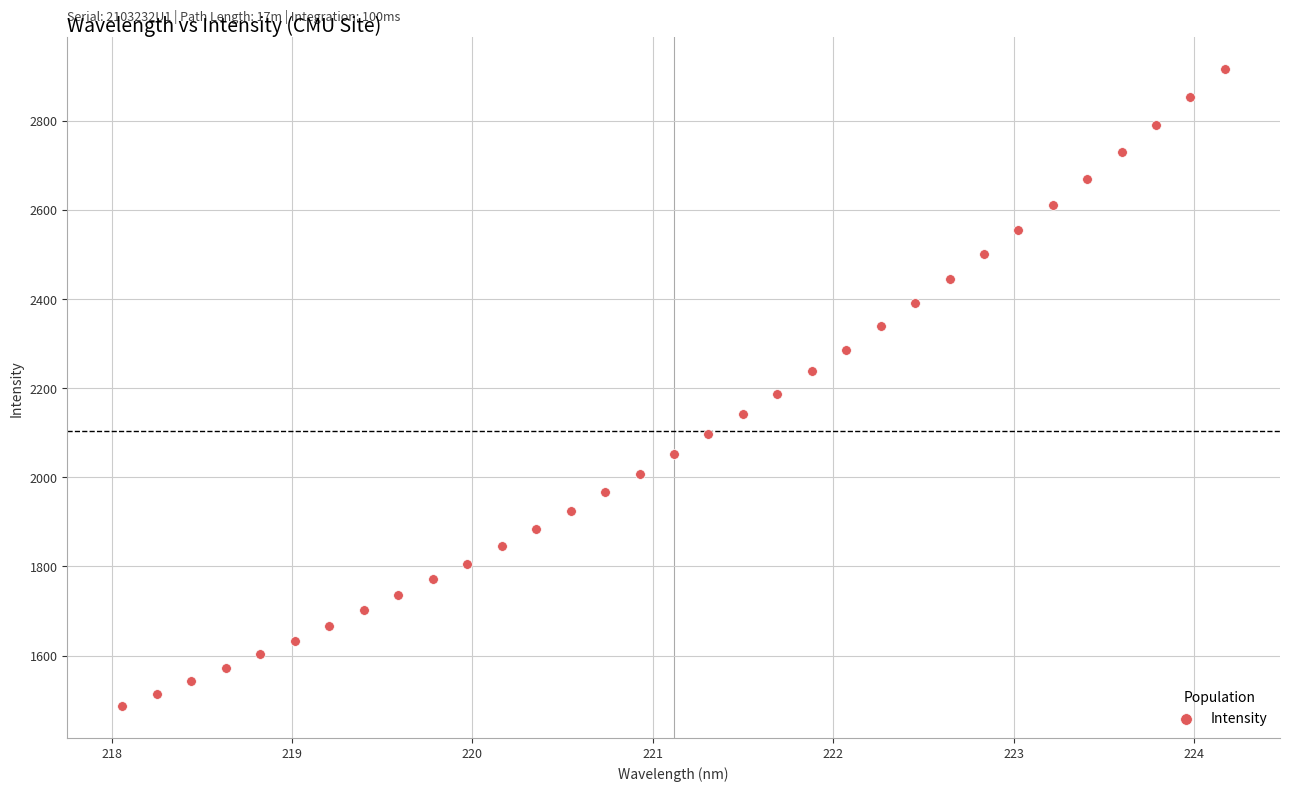

What is the range of X values (max minus min)?

6.1